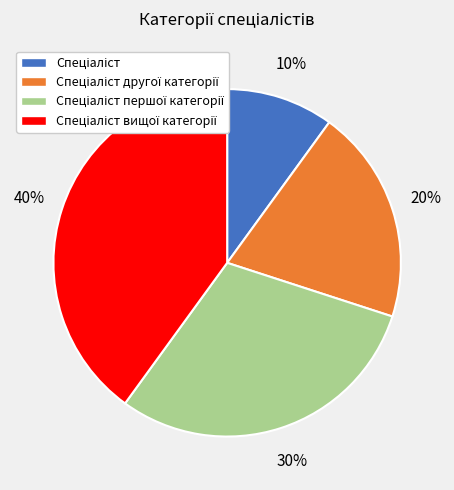

To the nearest percent, what is the average slice percentage?

25%